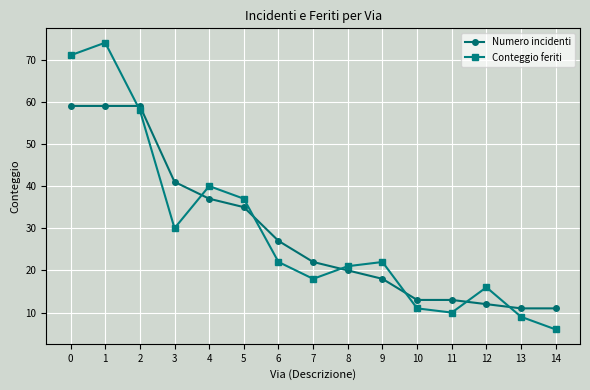

Does the chart display data point markers on the line(s)?

Yes